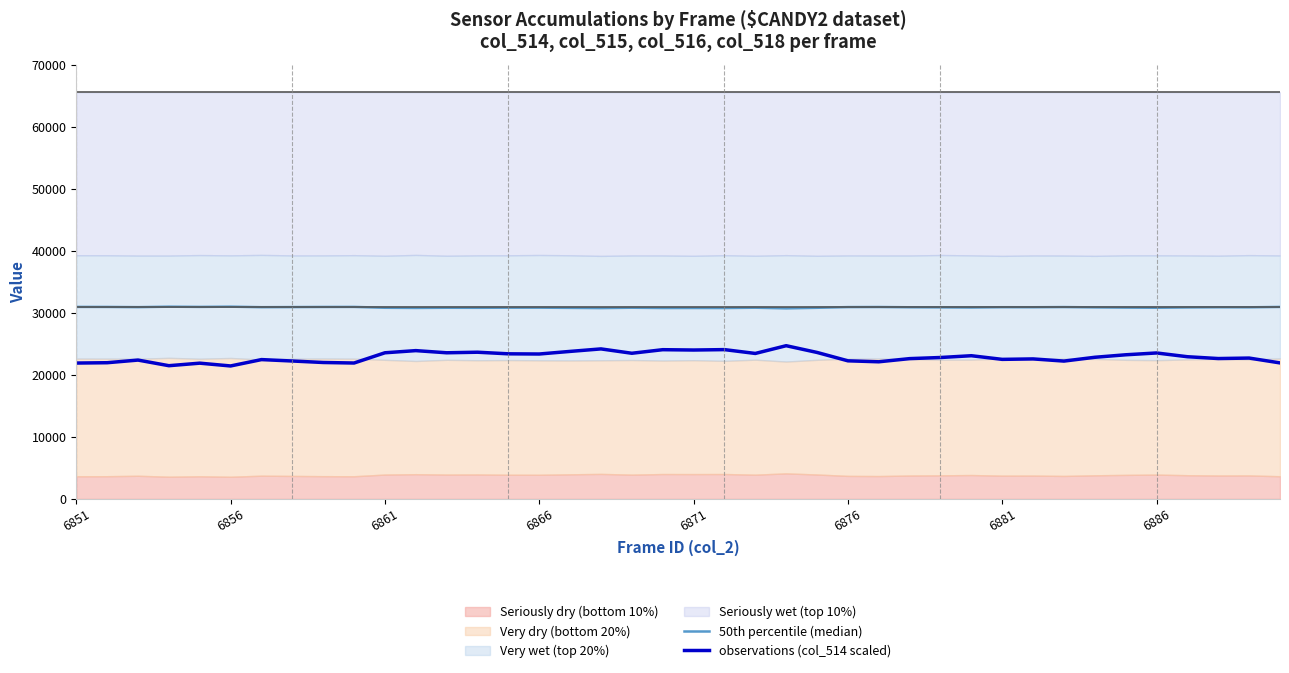

Reading left to right, extract all data points from this chart.

50th percentile (median): 30943.0	30938.5	30903.0	30978.5	30944.5	30982.0	30896.5	30915.5	30935.5	30942.5	30805.0	30776.0	30805.0	30797.5	30819.0	30821.5	30786.5	30753.0	30811.5	30763.5	30768.0	30762.5	30814.0	30710.0	30800.5	30913.0	30926.0	30883.5	30868.5	30844.5	30893.5	30887.5	30916.5	30865.5	30832.0	30807.5	30858.0	30882.5	30876.0	30941.0
observations (col_514 scaled): 21894.0	21948.0	22374.0	21468.0	21876.0	21426.0	22452.0	22224.0	21984.0	21900.0	23550.0	23898.0	23550.0	23640.0	23382.0	23352.0	23772.0	24174.0	23472.0	24048.0	23994.0	24060.0	23442.0	24690.0	23604.0	22254.0	22098.0	22608.0	22788.0	23076.0	22488.0	22560.0	22212.0	22824.0	23226.0	23520.0	22914.0	22620.0	22698.0	21918.0